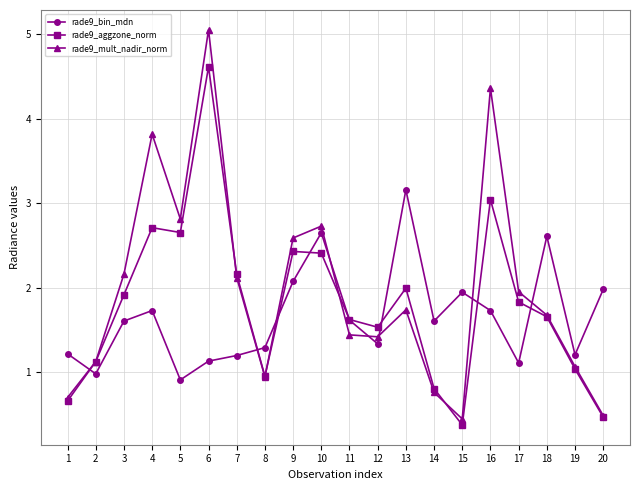

At 3, list the series in order from largest to smallest.

rade9_mult_nadir_norm, rade9_aggzone_norm, rade9_bin_mdn